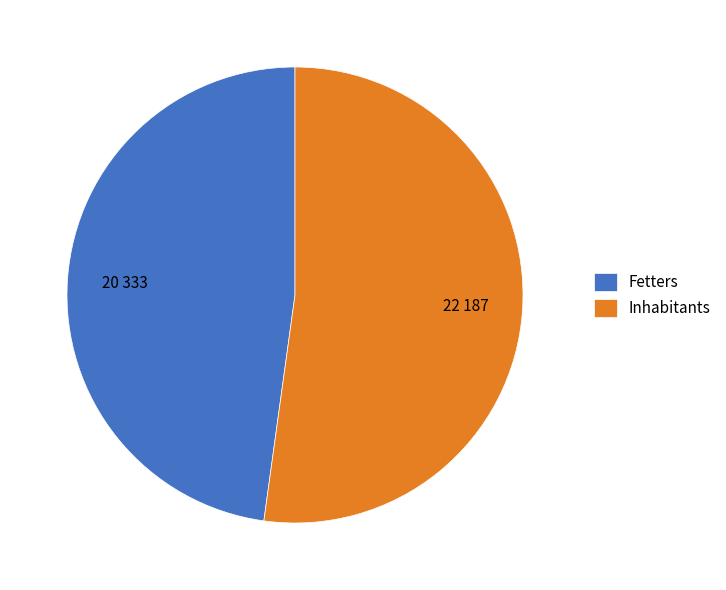

Which slice represents more than half of the pie?

Inhabitants